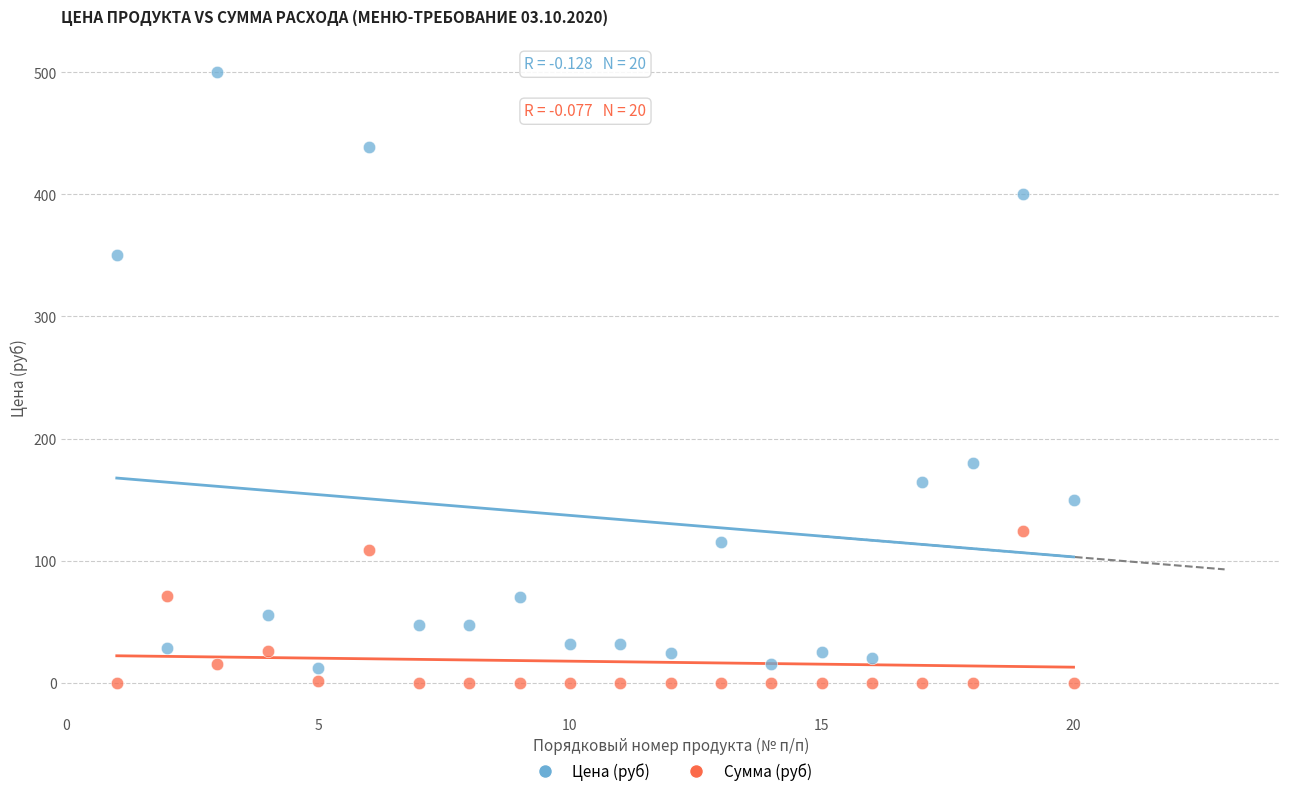

Across all data points, what is the range of Y values (max minus min)?

500.0